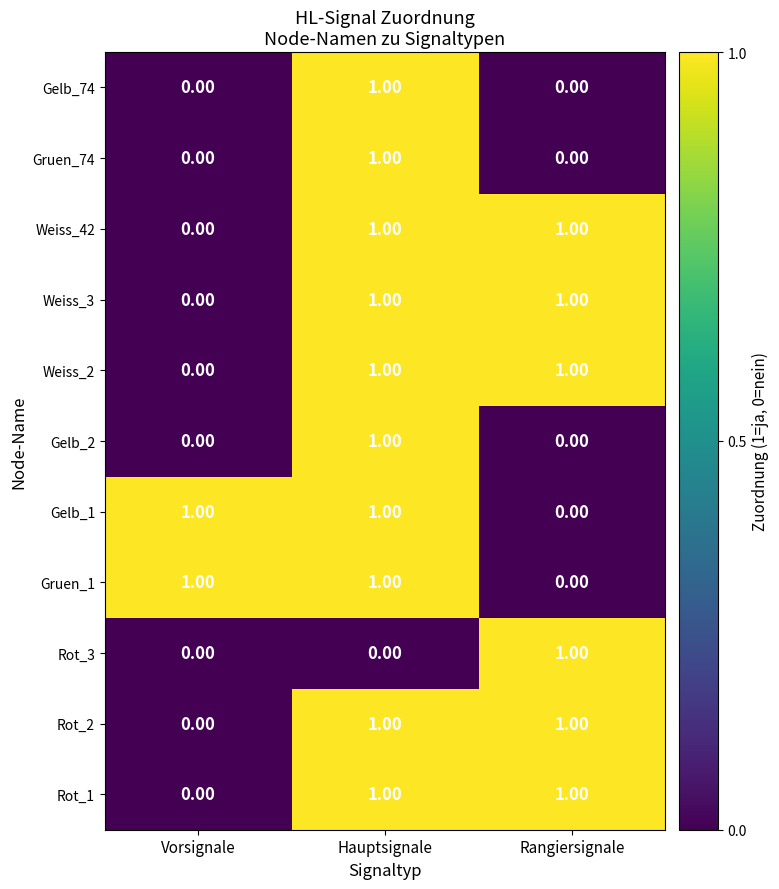

How many distinct data groups are displayed?

11